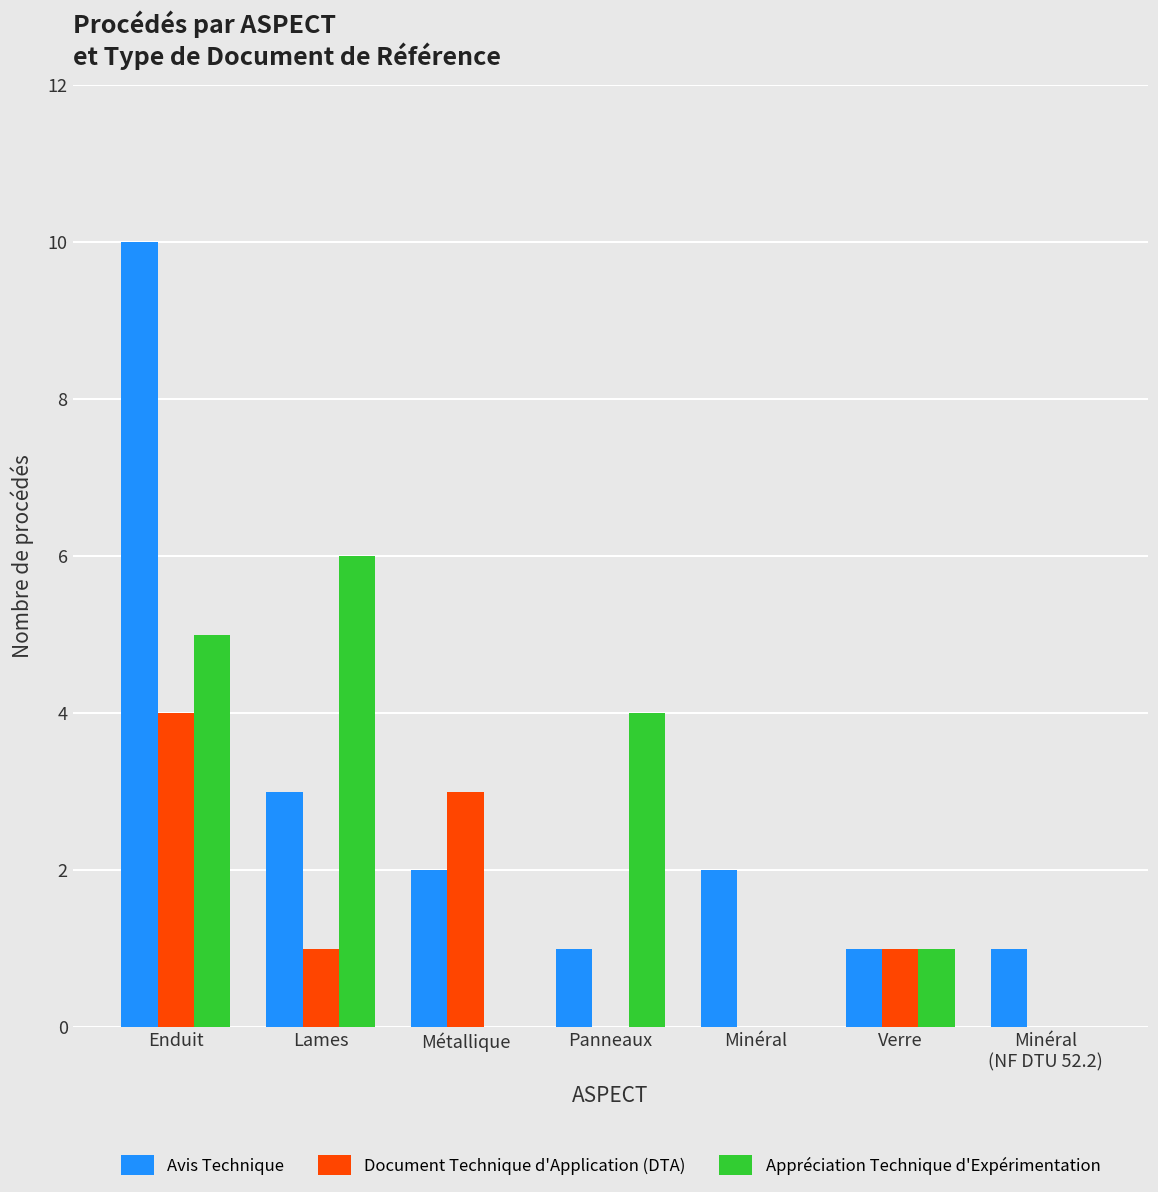

Count the number of categories in the chart.

7